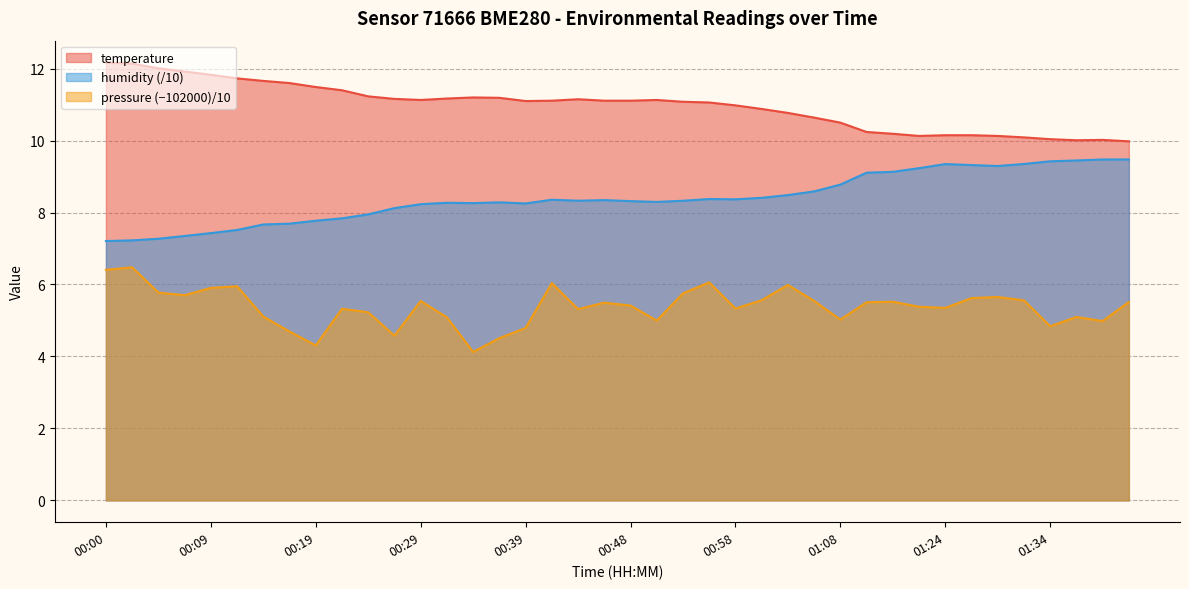

True or false: humidity has a value of 12.3 at 00:24.

False